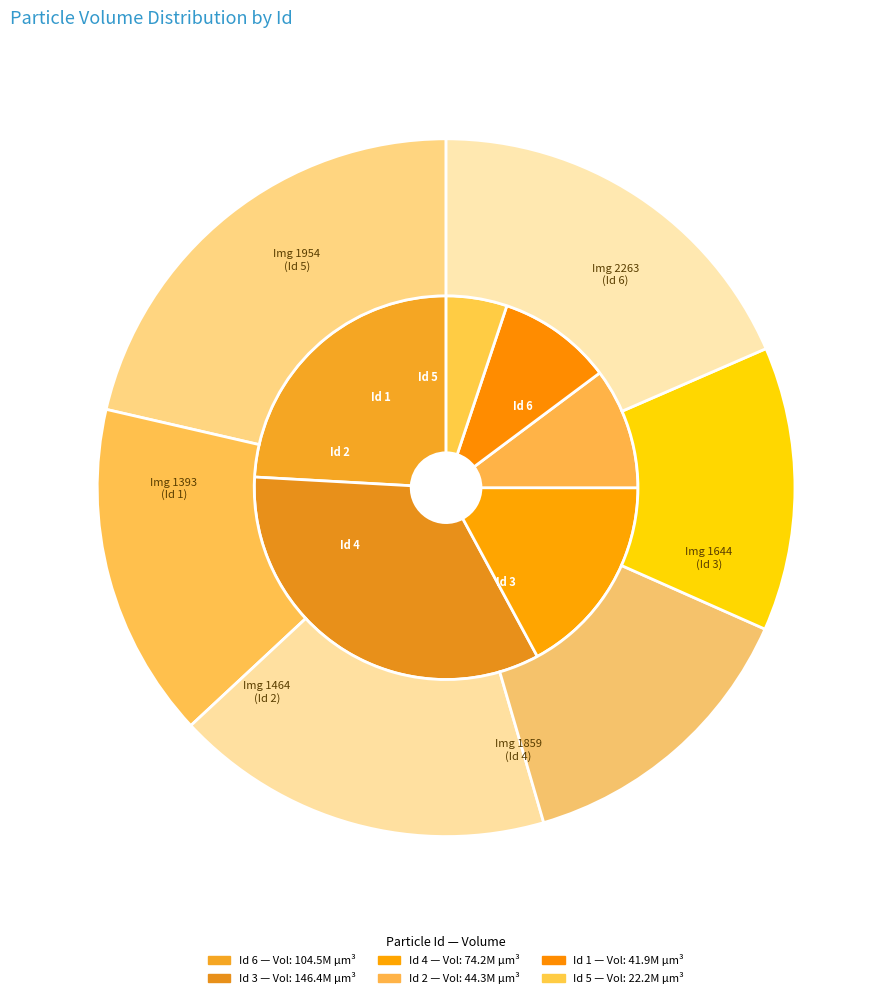

What is the change in value from 4 to 5?

-51917514.2